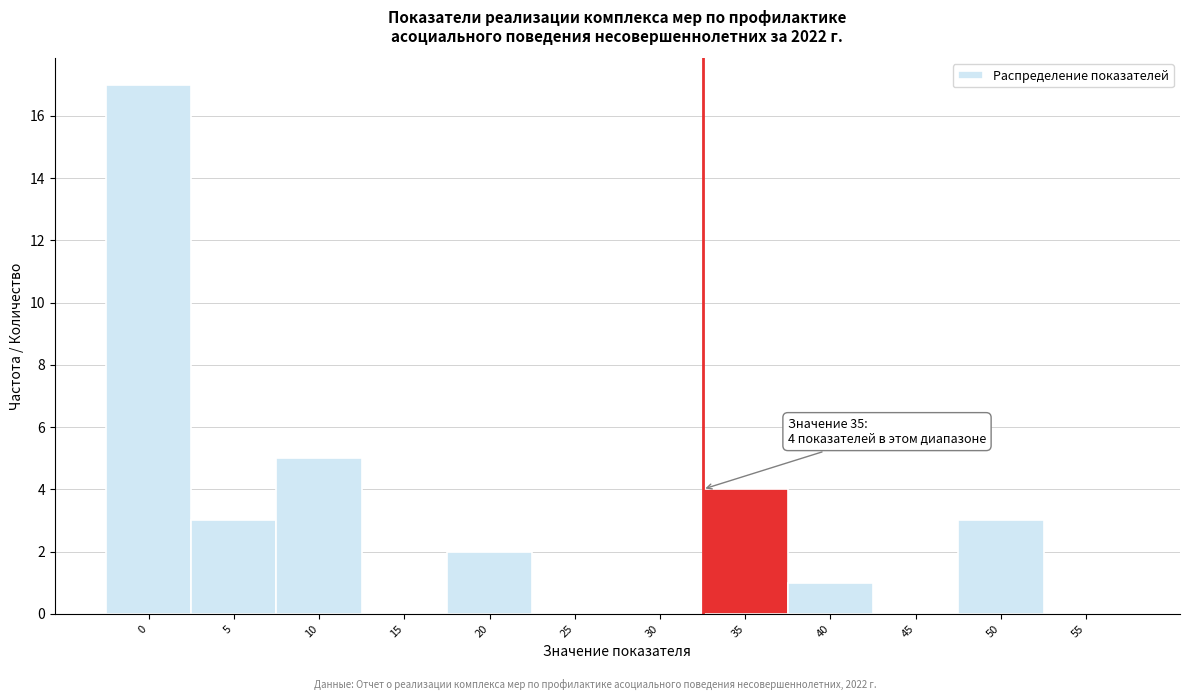

What is the ratio of the value at 20 to the value at 5?

0.7